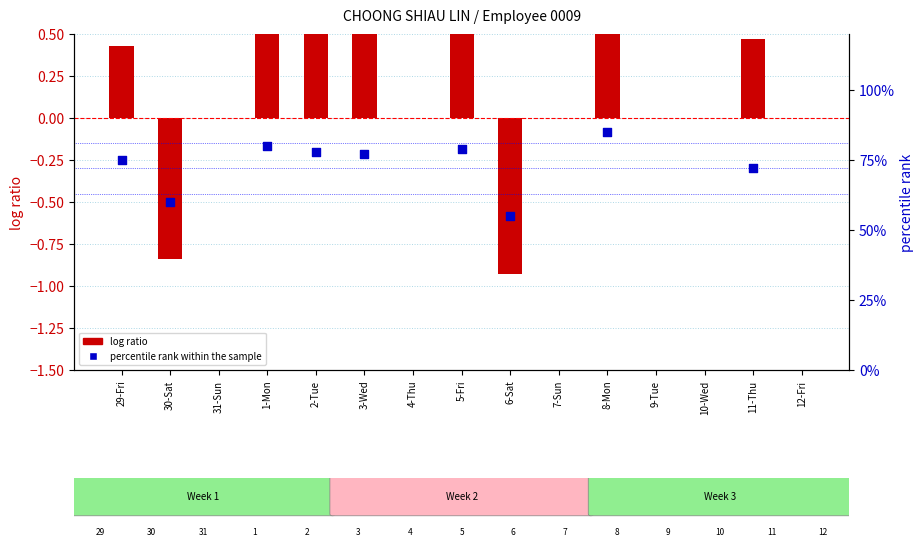

At which category is the sum across all series the highest?

8-Mon